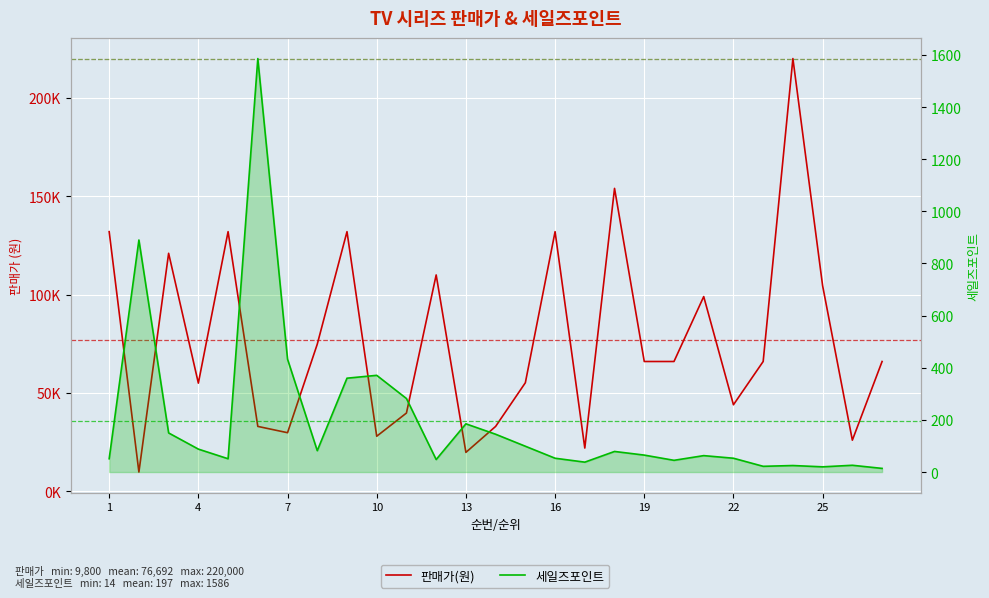

In 판매가(원), how many points are lower than both neighbors (excluding endpoints)?

8